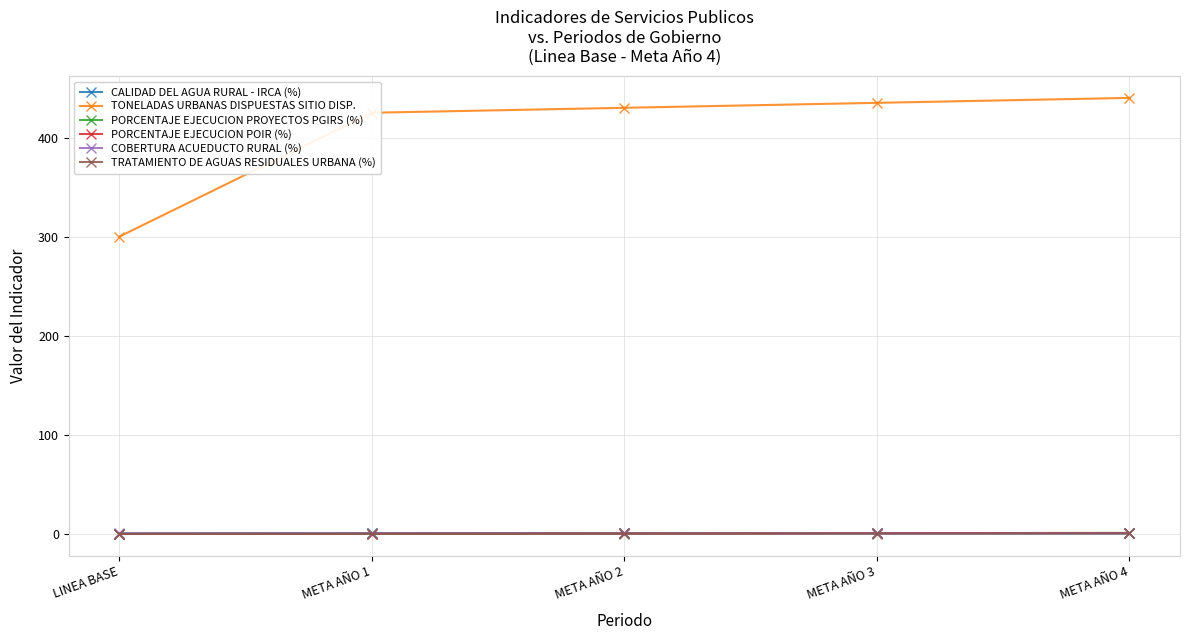

What is the greatest value displayed?

440.0